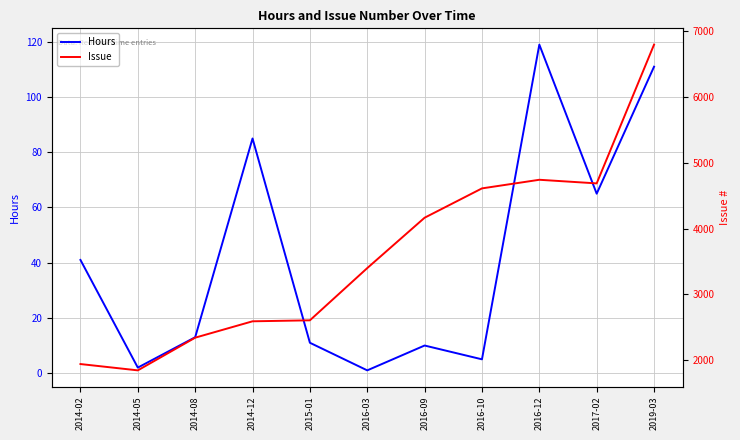

True or false: Issue has more than 2 interior local peaks.

False